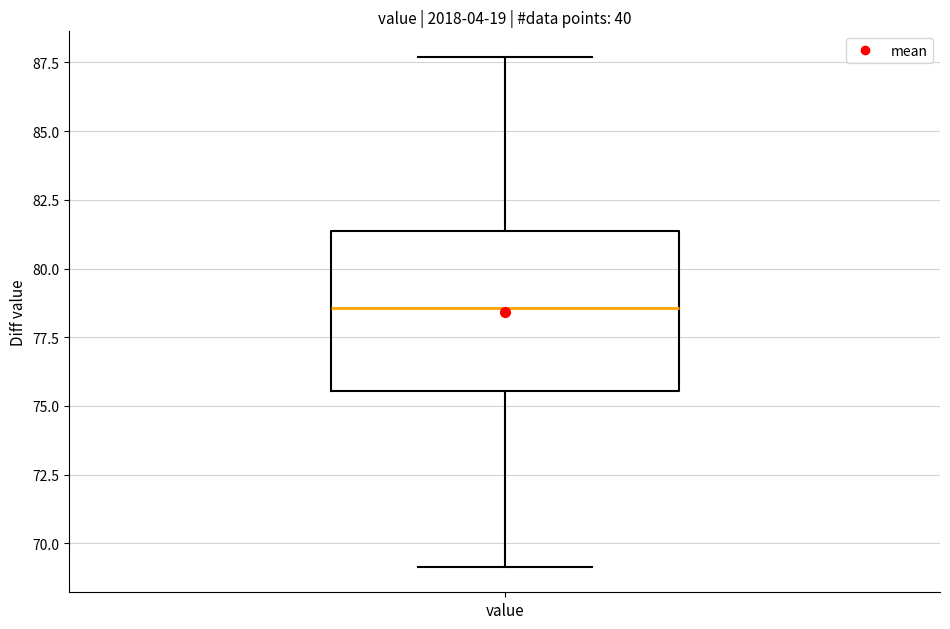

Read this box plot against the y-axis: the position of the median line, the range covered by the box, and the ends of both whiskers. The values are not printed on the chart, so give them approximately, as read against the axis.

median 78.5, box 75.5 to 81.5, whiskers 69.0 to 87.5